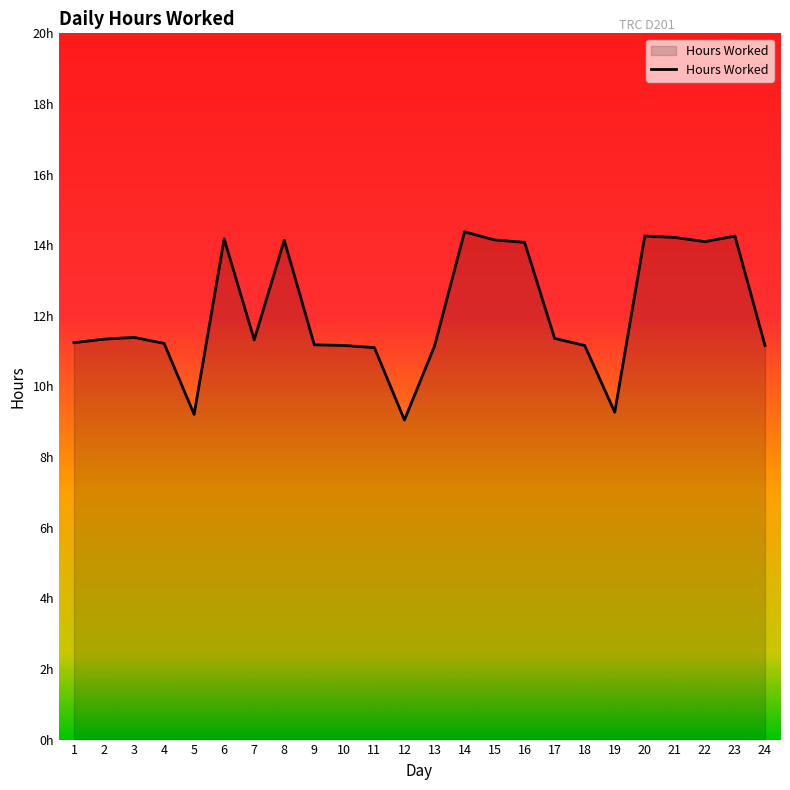

Approximately how many times larger is the value at 18 compared to 12?

1.2